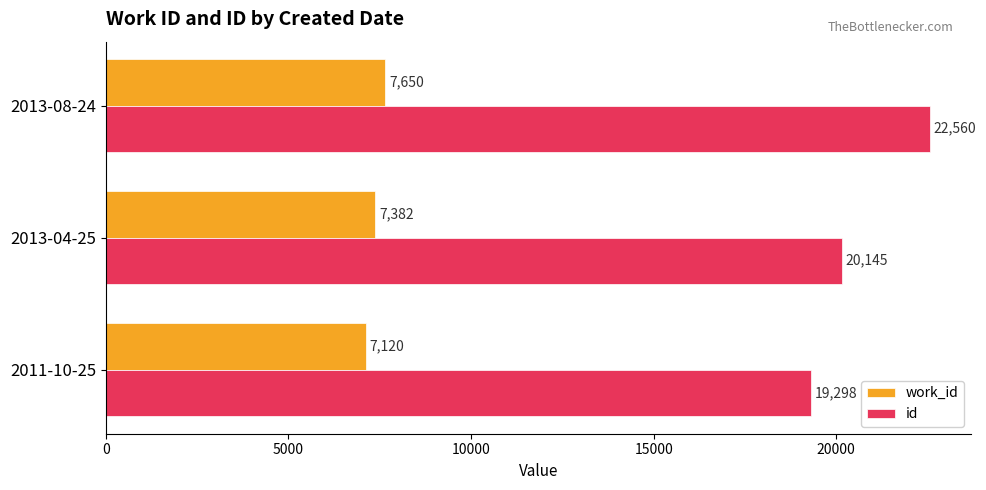

The value of id at 2011-10-25 is 19298. True or false?

True